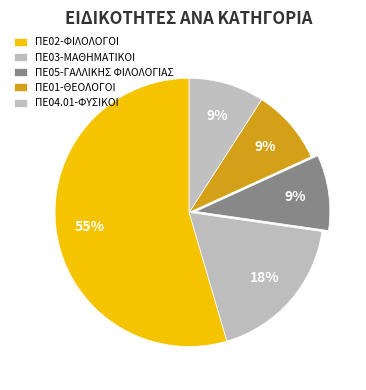

Which category has the biggest portion of the pie?

ΠΕ02-ΦΙΛΟΛΟΓΟΙ